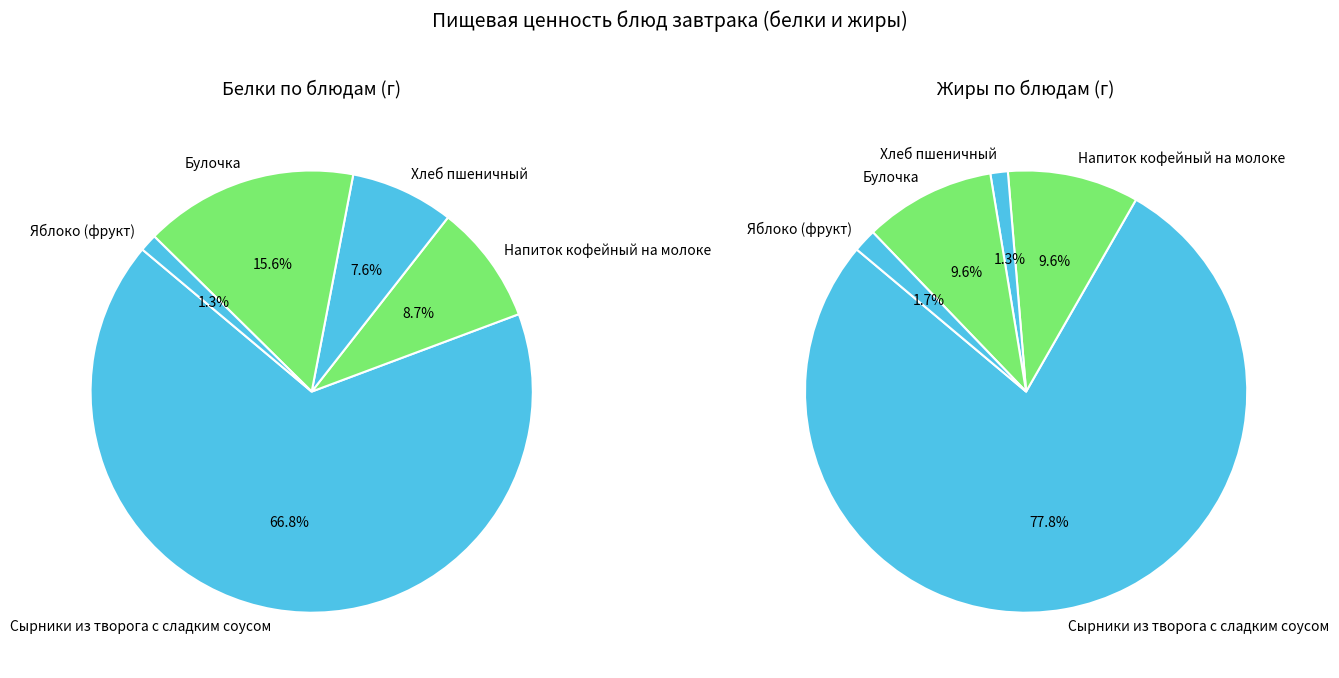

To the nearest percent, what is the combined percentage of 0 and 3?

86%